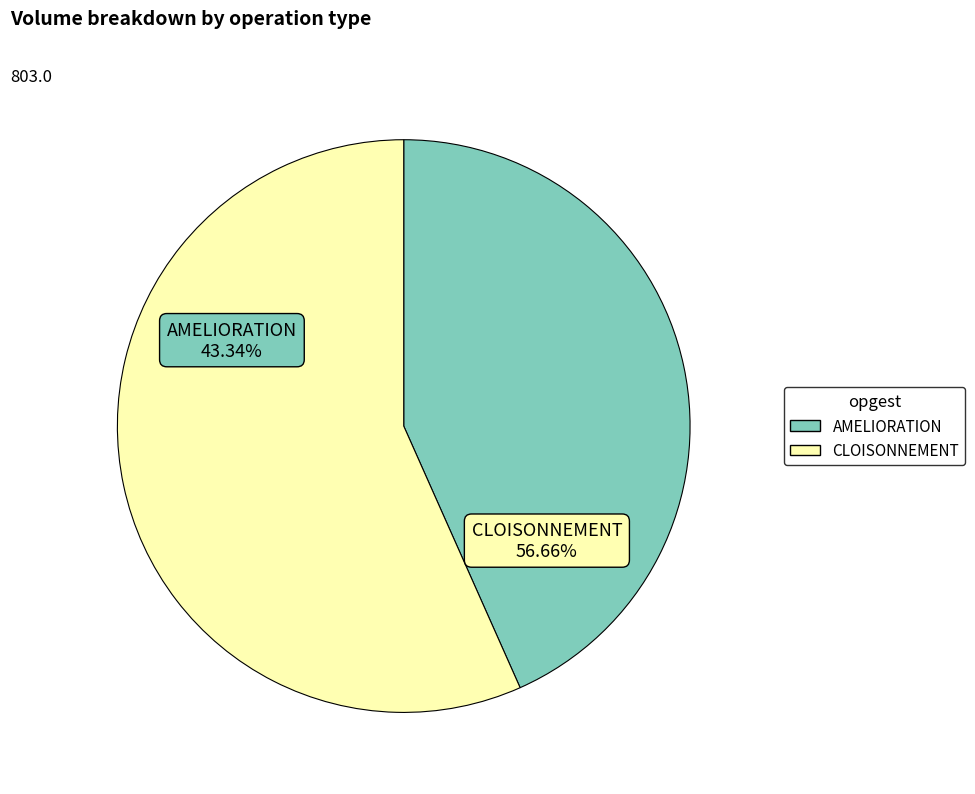

To the nearest percent, what is the average slice percentage?

50%